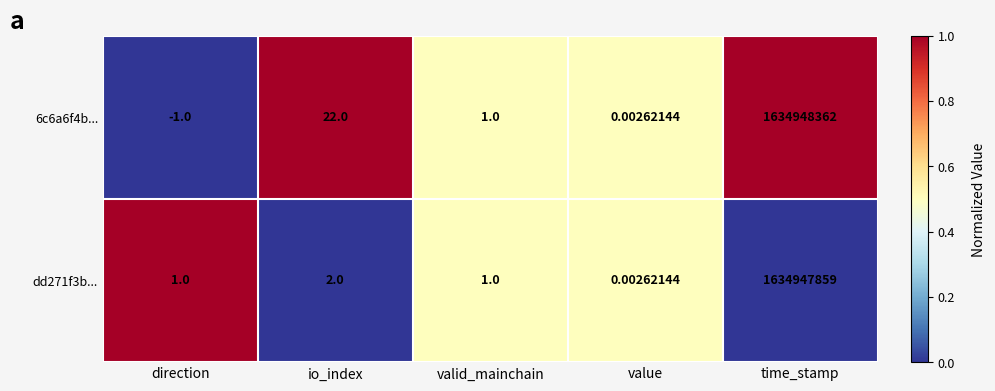

Where is 6c6a6f4b... nearest to the value 817474180?

io_index